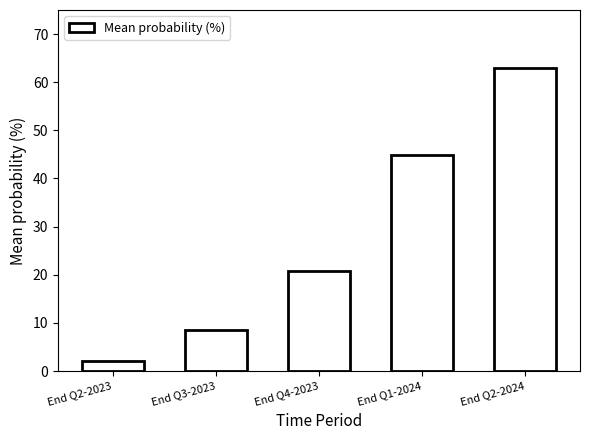

Read the value at End Q1-2024.

44.8